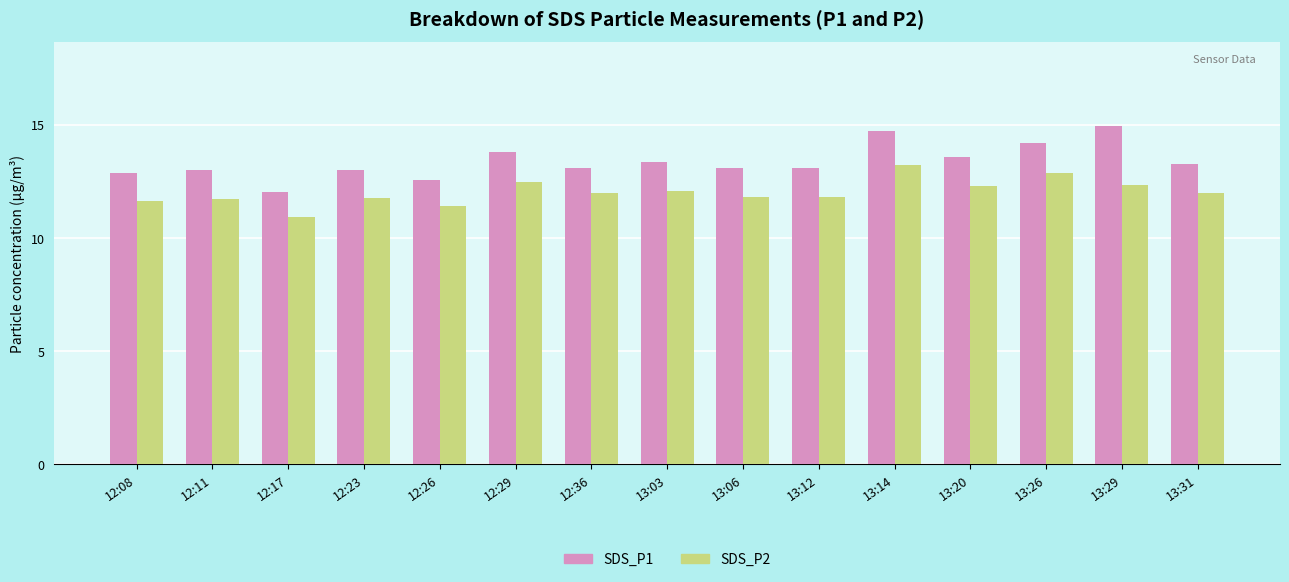

Rank the series at 13:29 from highest to lowest value.

SDS_P1, SDS_P2